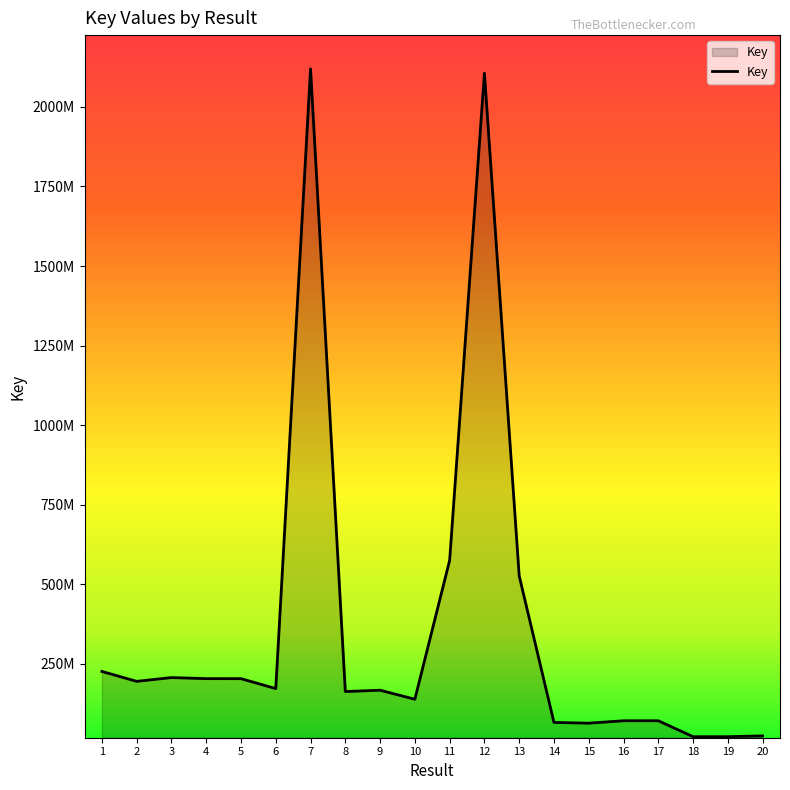

Reading left to right, extract all data points from this chart.

1=226529478	2=195422502	3=207296234	4=203937767	5=203860860	6=172724813	7=2119488108	8=163442704	9=167521476	10=139254261	11=575693447	12=2105634080	13=526688433	14=66301759	15=64110513	16=71607262	17=71608042	18=21608562	19=21608680	20=24051966